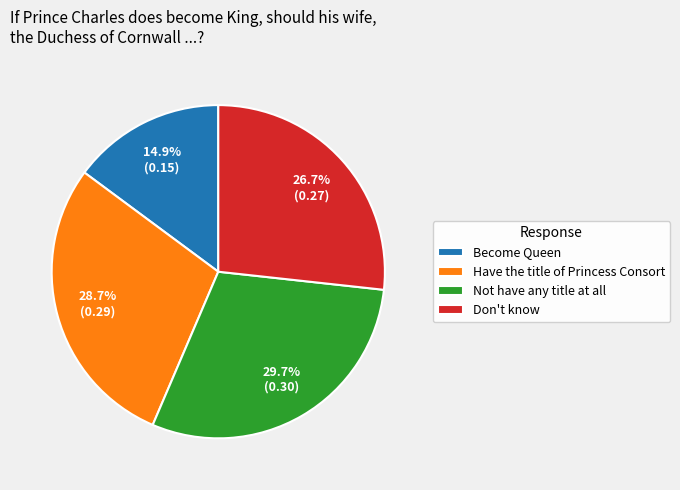

What is the smallest slice in the pie chart?

Become Queen